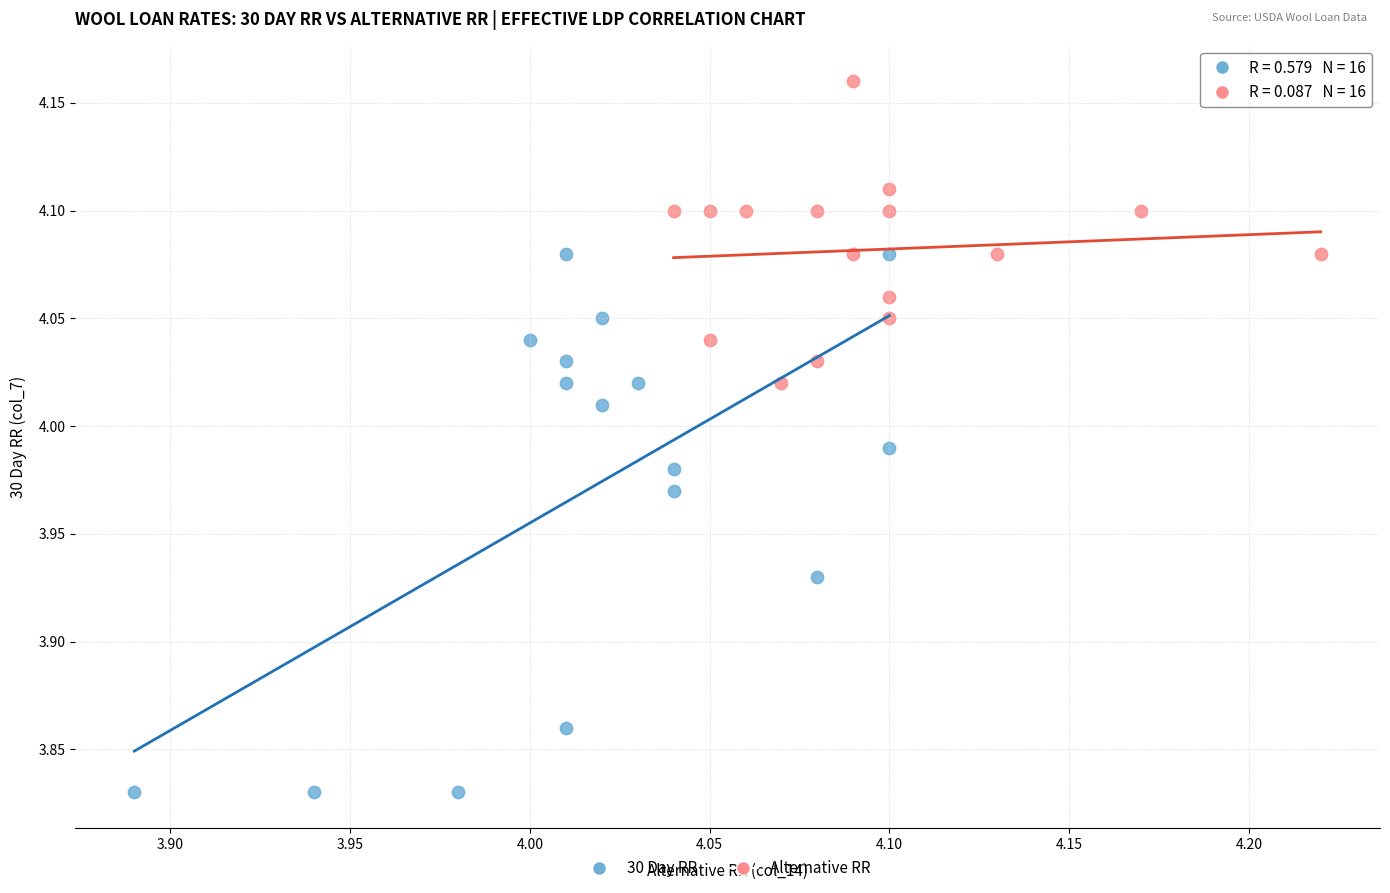

Which series reaches the minimum Y coordinate?

30 Day RR